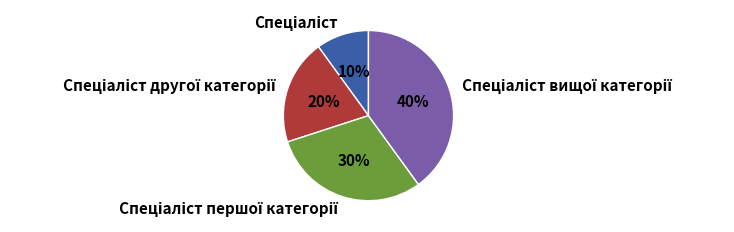

Does any single category account for the majority?

No